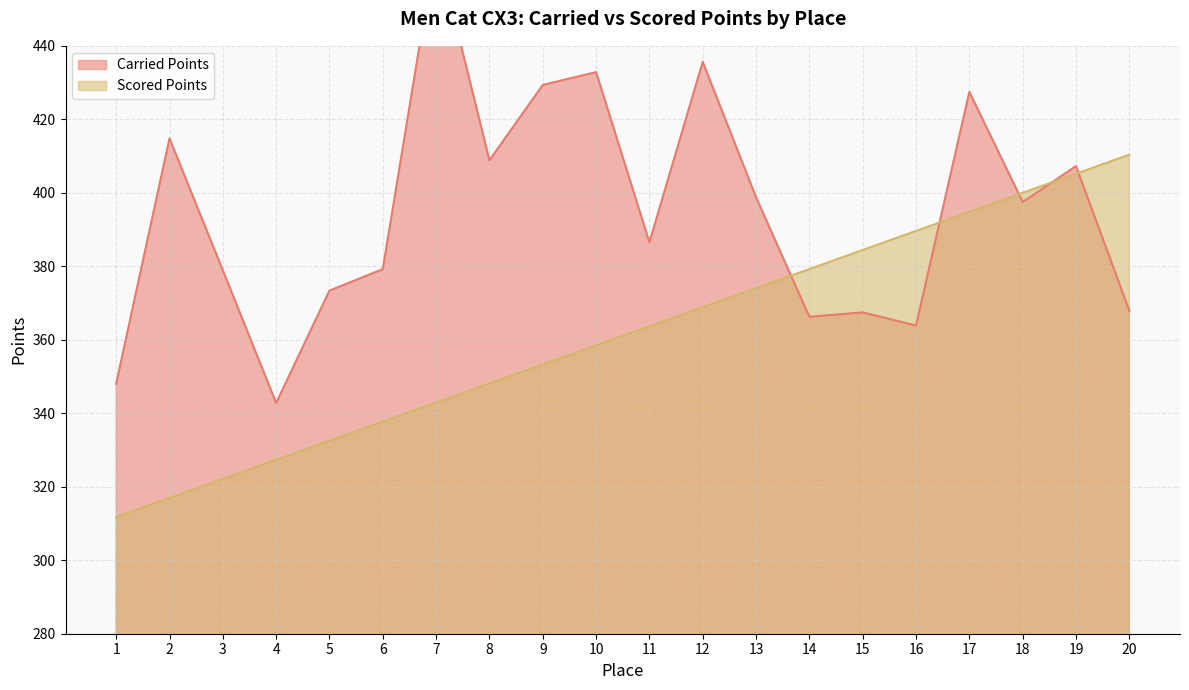

How many interior local peaks does the Carried Points series have?

7